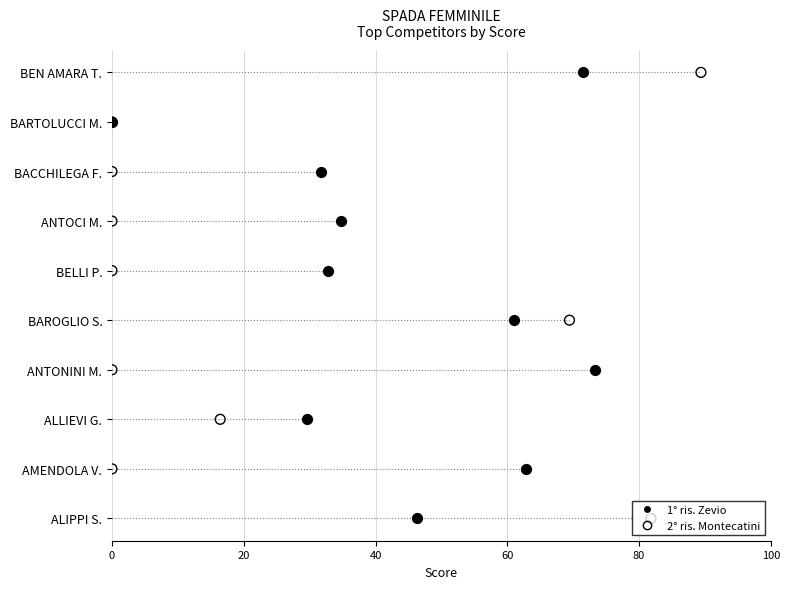

Is the value of 1° ris. Zevio at 40 greater than the value of 2° ris. Montecatini at 8?

No